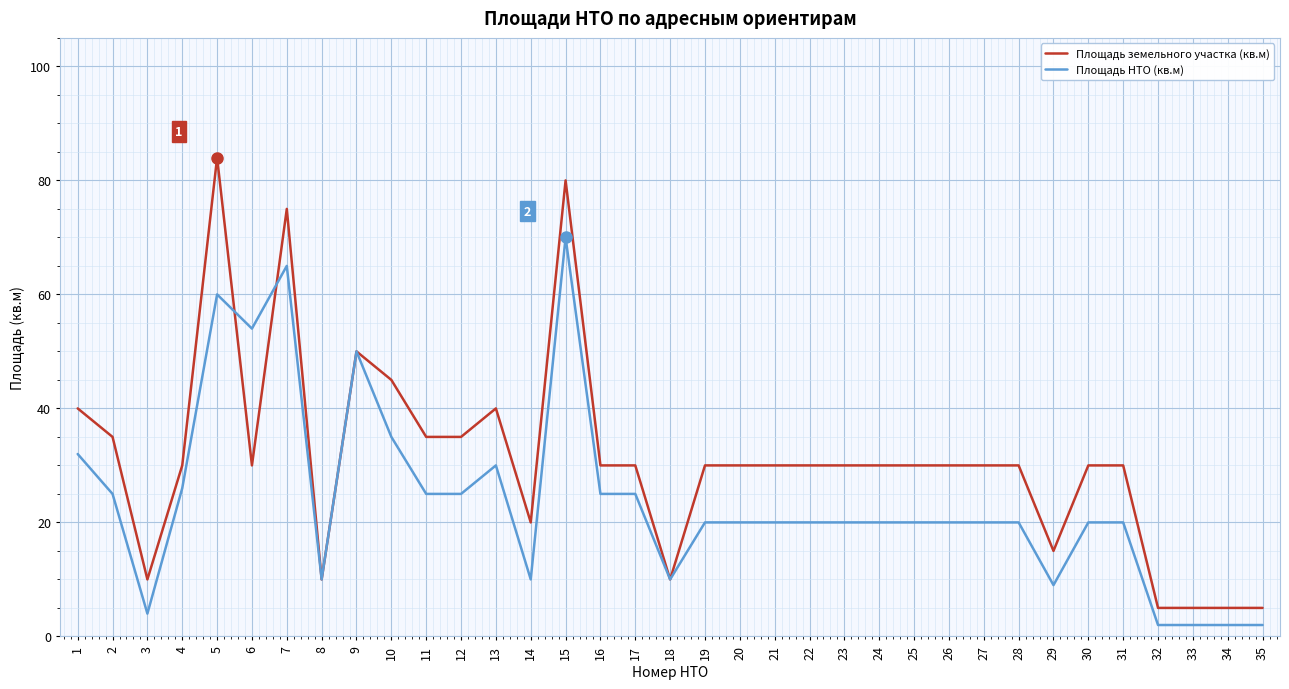

Reading right to left, transcribe all the data shown in this chart.

Площадь земельного участка (кв.м): 5	5	5	5	30	30	15	30	30	30	30	30	30	30	30	30	30	10	30	30	80	20	40	35	35	45	50	10	75	30	84	30	10	35	40
Площадь НТО (кв.м): 2	2	2	2	20	20	9	20	20	20	20	20	20	20	20	20	20	10	25	25	70	10	30	25	25	35	50	10	65	54	60	26	4	25	32